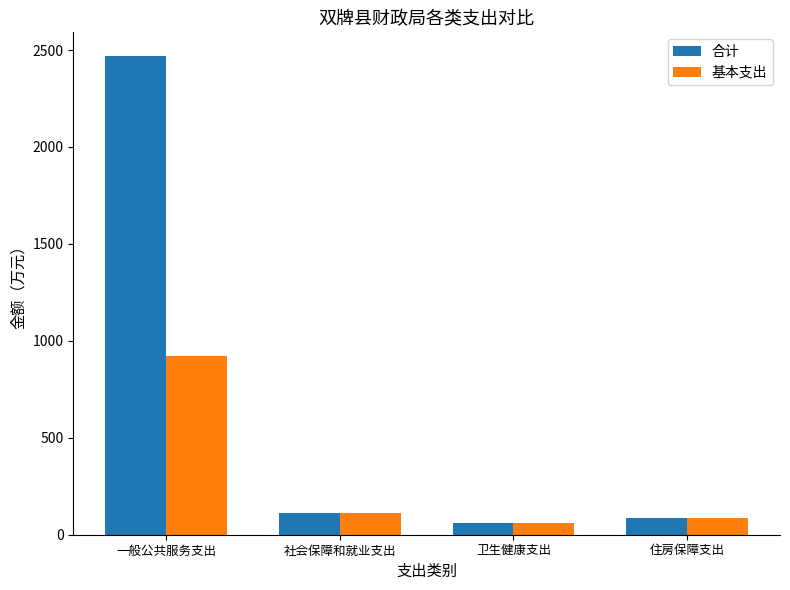

Reading right to left, list all the values displayed in this chart.

合计: 84.8	61.5	113.0	2468.0
基本支出: 84.8	61.5	113.0	924.1